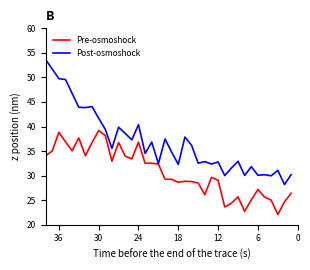

What is the difference between the second highest and minimum values in the Pre-osmoshock series?

16.7